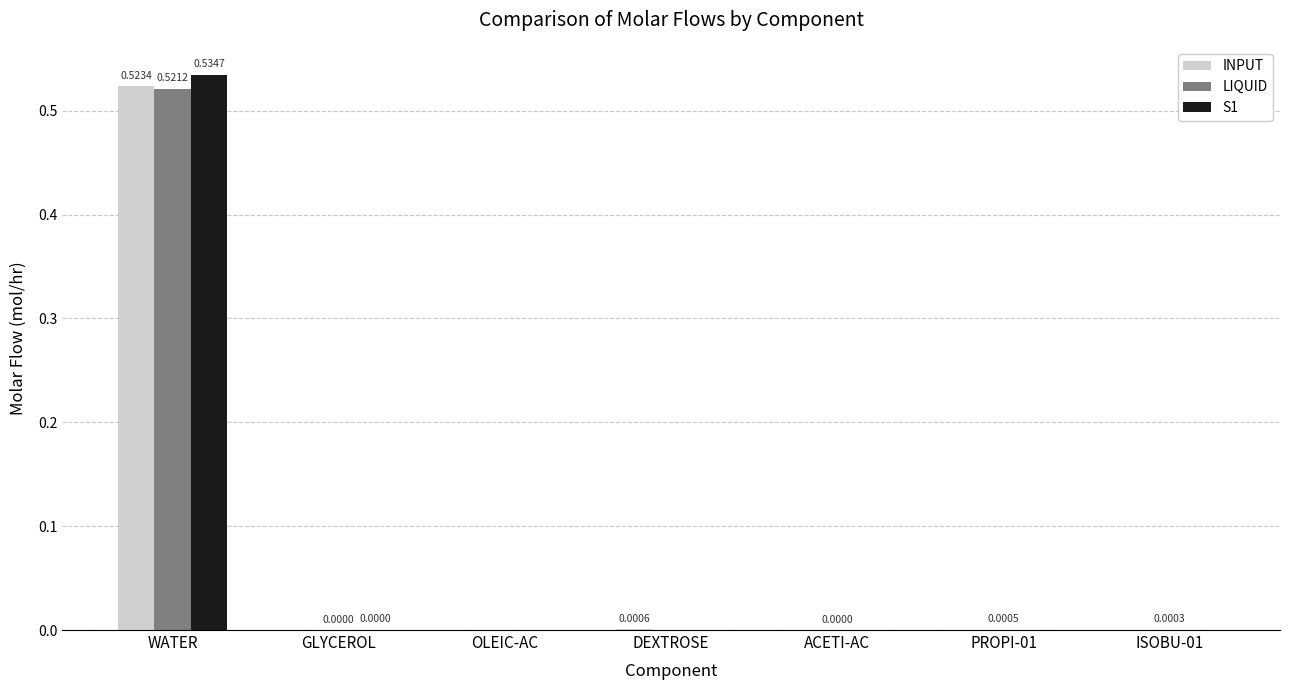

Which label corresponds to the largest value in the chart?

WATER